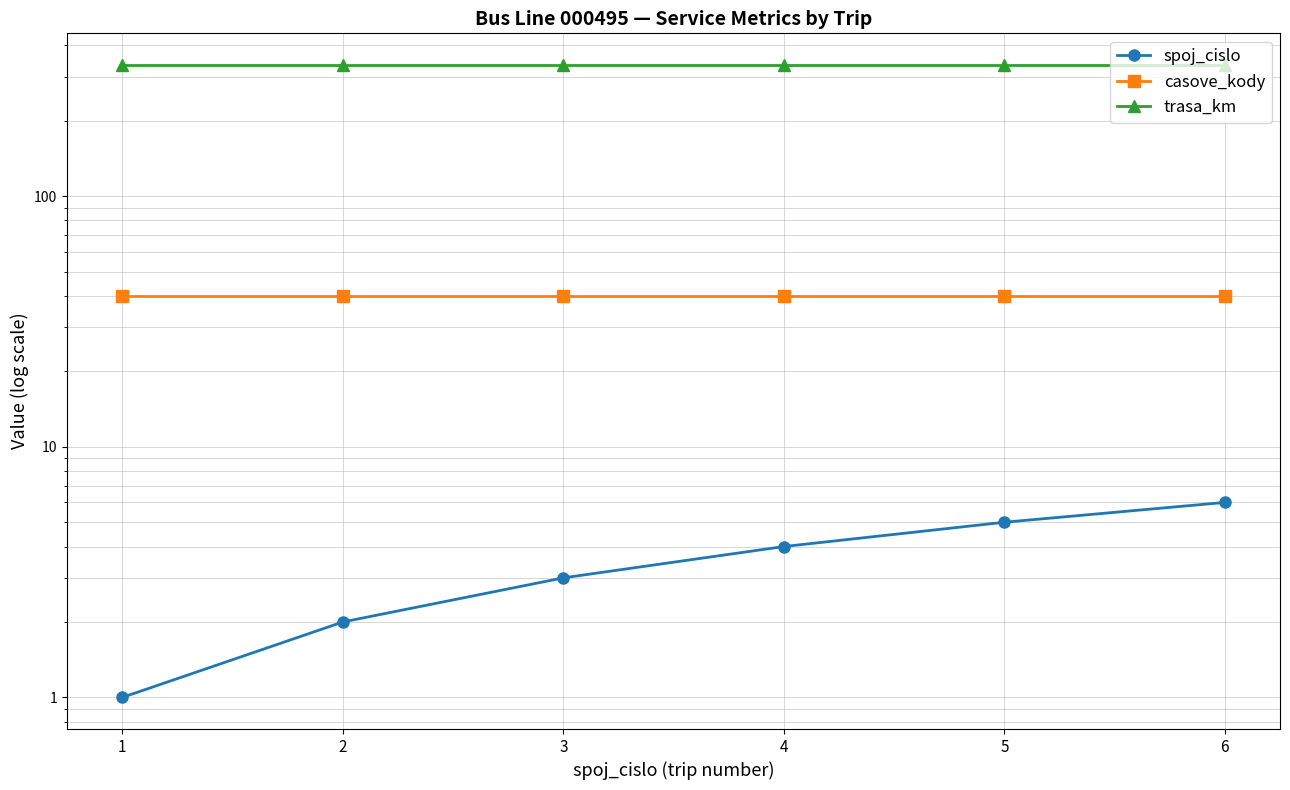

What is the greatest value displayed?

334